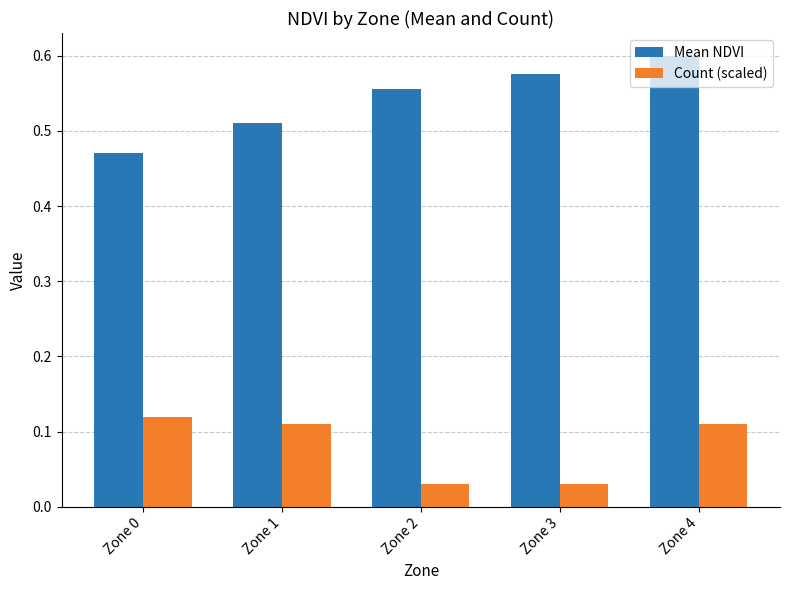

Count the number of data series in this chart.

2